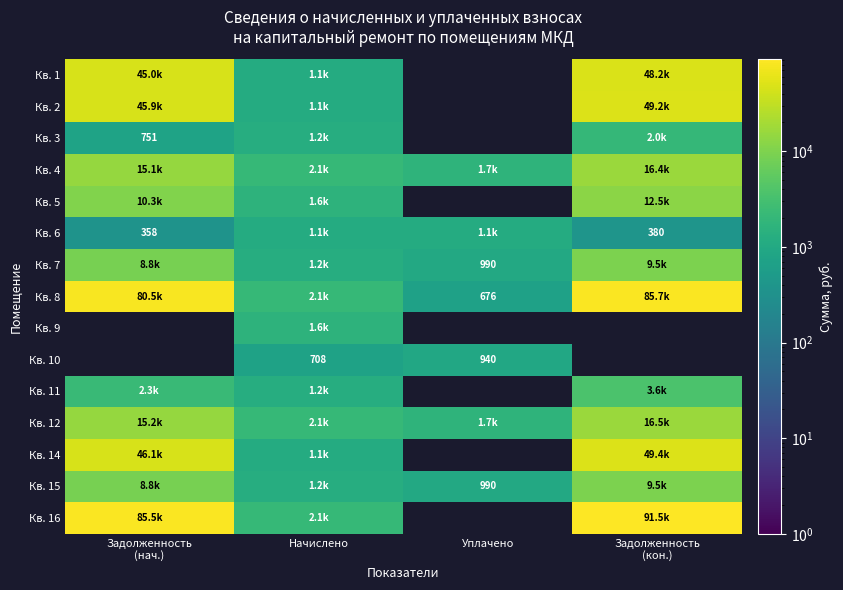

Which has a higher value, Начислено or Задолженность
(нач.)?

Задолженность
(нач.)